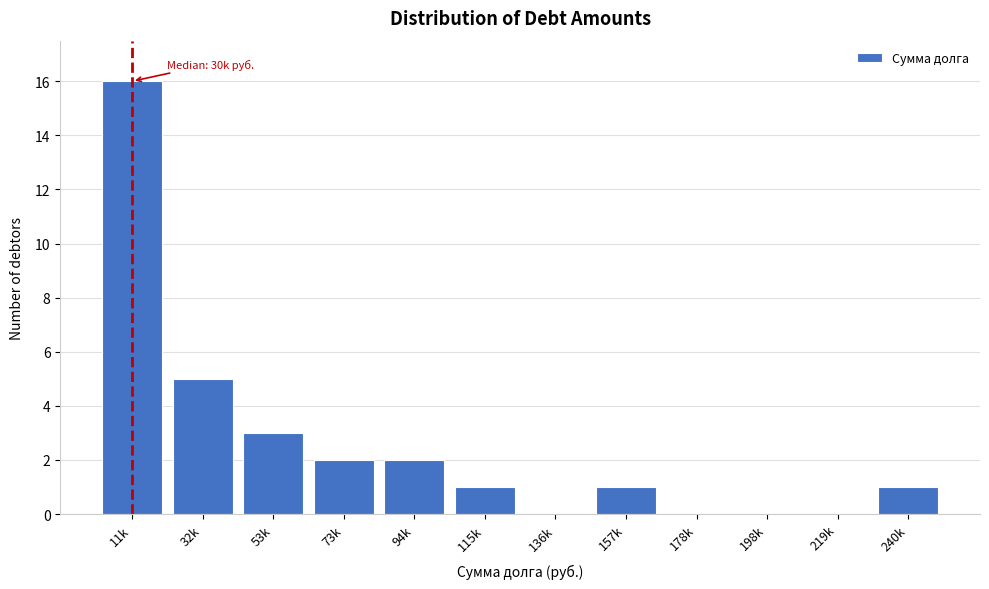

Reading left to right, transcribe all the data shown in this chart.

11k=16	32k=5	53k=3	73k=2	94k=2	115k=1	136k=0	157k=1	178k=0	198k=0	219k=0	240k=1